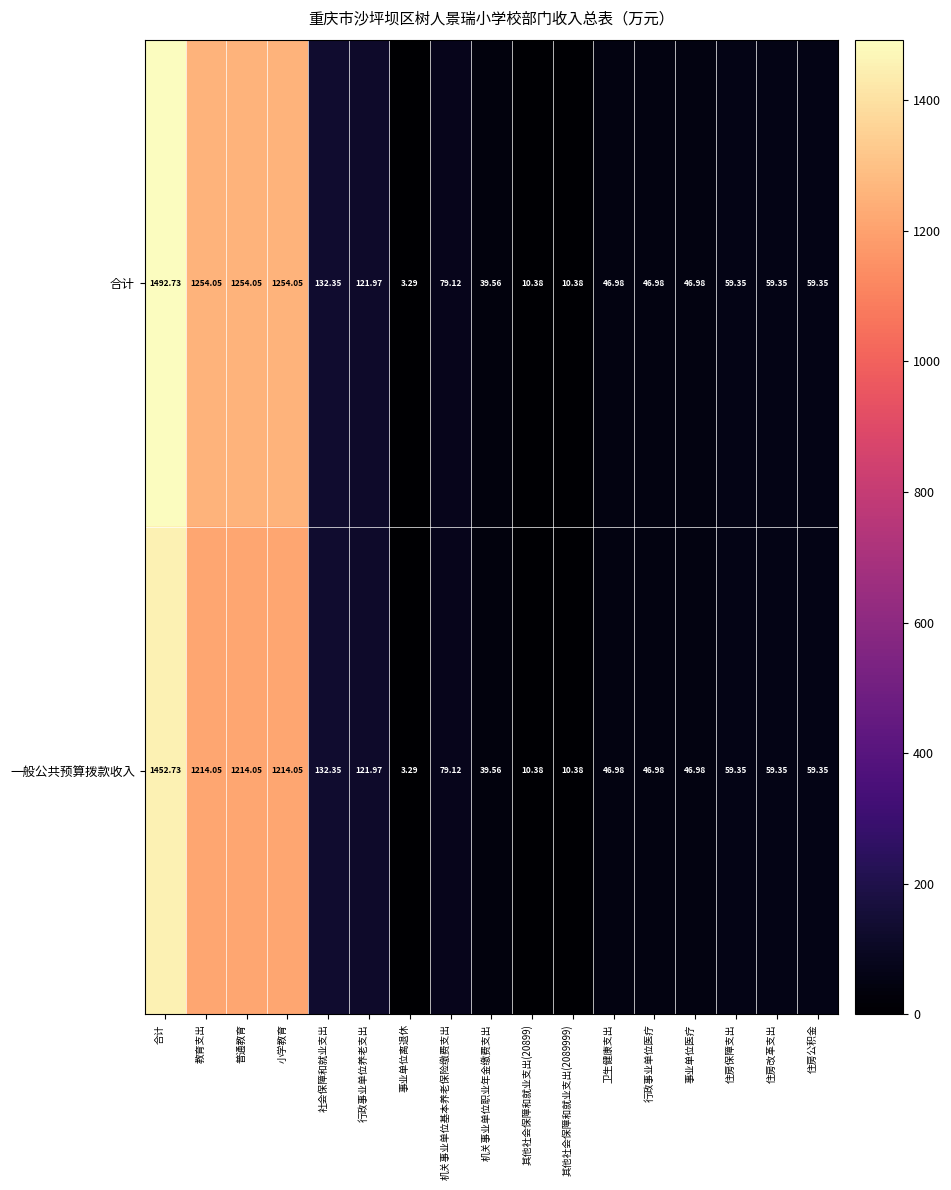

Between 普通教育 and 机关事业单位职业年金缴费支出, which series saw the biggest shift?

合计